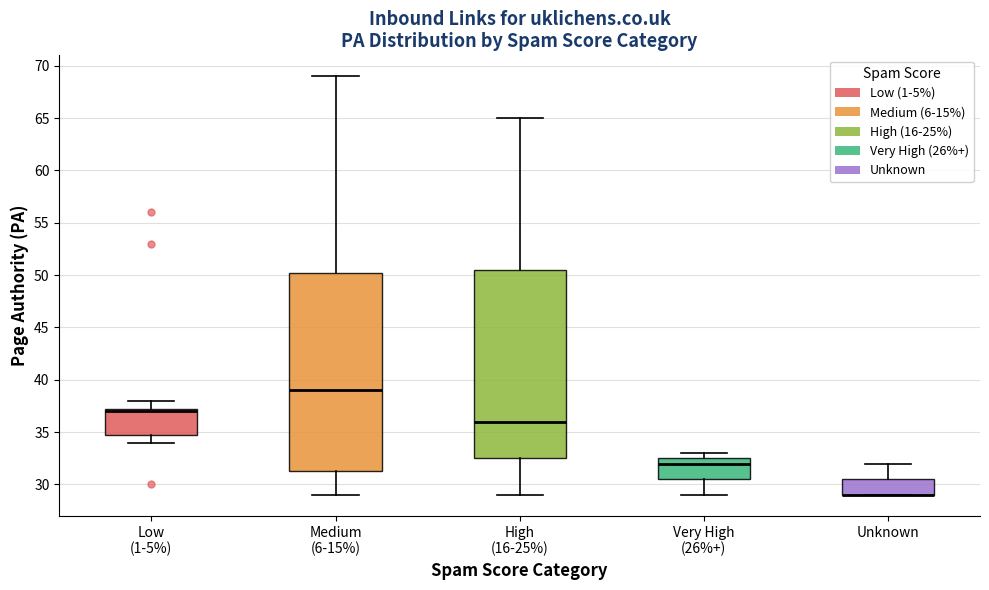

Which box is the tallest, from its lower edge to its upper edge?

Medium (6-15%)